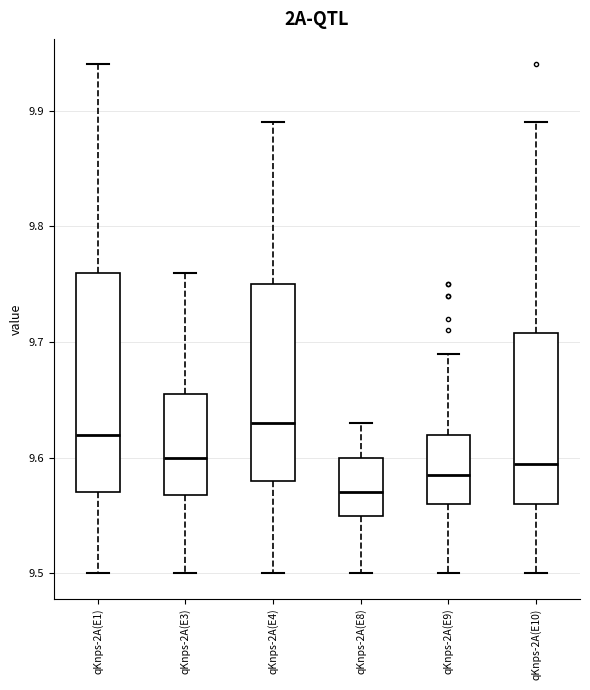

Reading left to right, read every box against the y-axis: the position of its median line, the range the box covers, and the ends of its whiskers. The values are not printed on the chart, so give them approximately, as read against the axis.

qKnps-2A(E1): median 9.62, box 9.57 to 9.76, whiskers 9.50 to 9.94
qKnps-2A(E3): median 9.60, box 9.57 to 9.66, whiskers 9.50 to 9.76
qKnps-2A(E4): median 9.63, box 9.58 to 9.75, whiskers 9.50 to 9.89
qKnps-2A(E8): median 9.57, box 9.55 to 9.60, whiskers 9.50 to 9.63
qKnps-2A(E9): median 9.59, box 9.56 to 9.62, whiskers 9.50 to 9.69
qKnps-2A(E10): median 9.60, box 9.56 to 9.71, whiskers 9.50 to 9.89